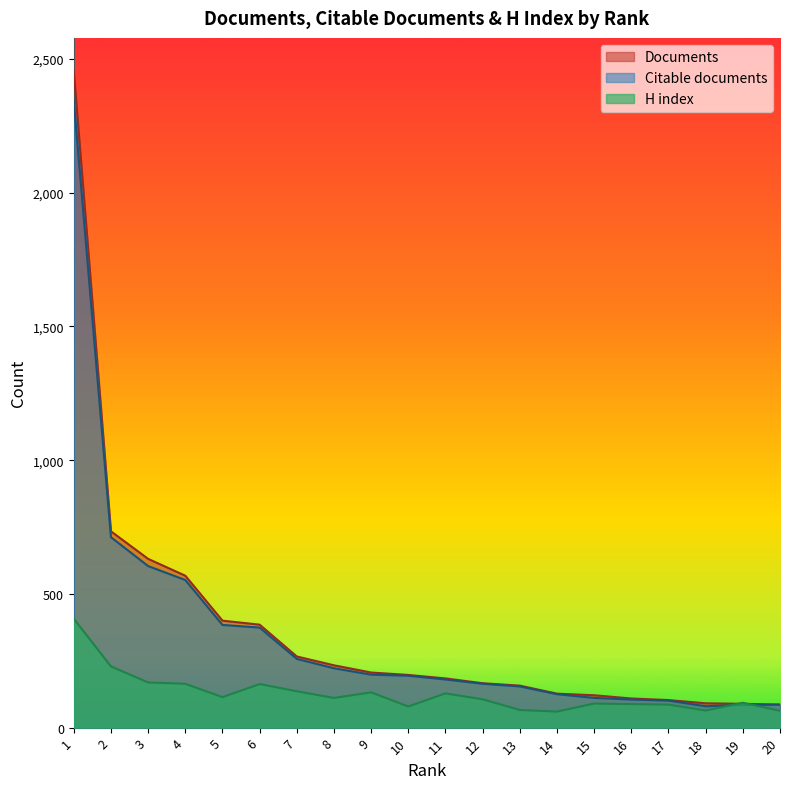

What is the difference between the highest and lowest values at 16?

21